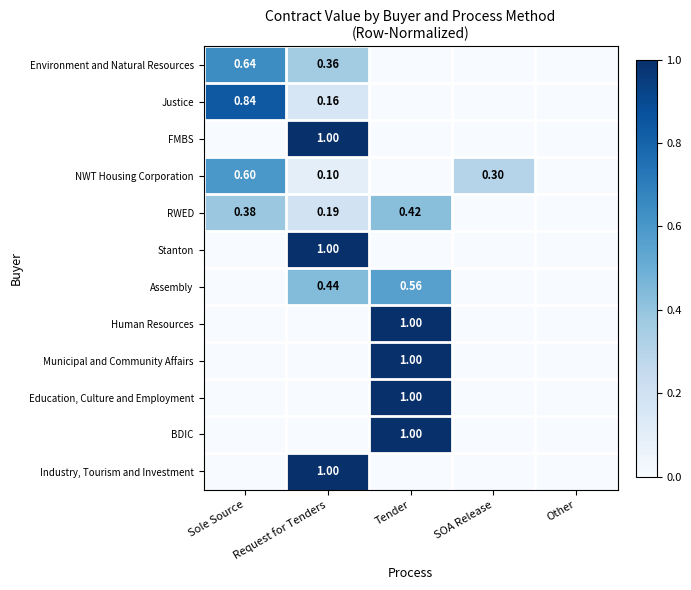

What is the maximum value for Industry, Tourism and Investment?

1.0